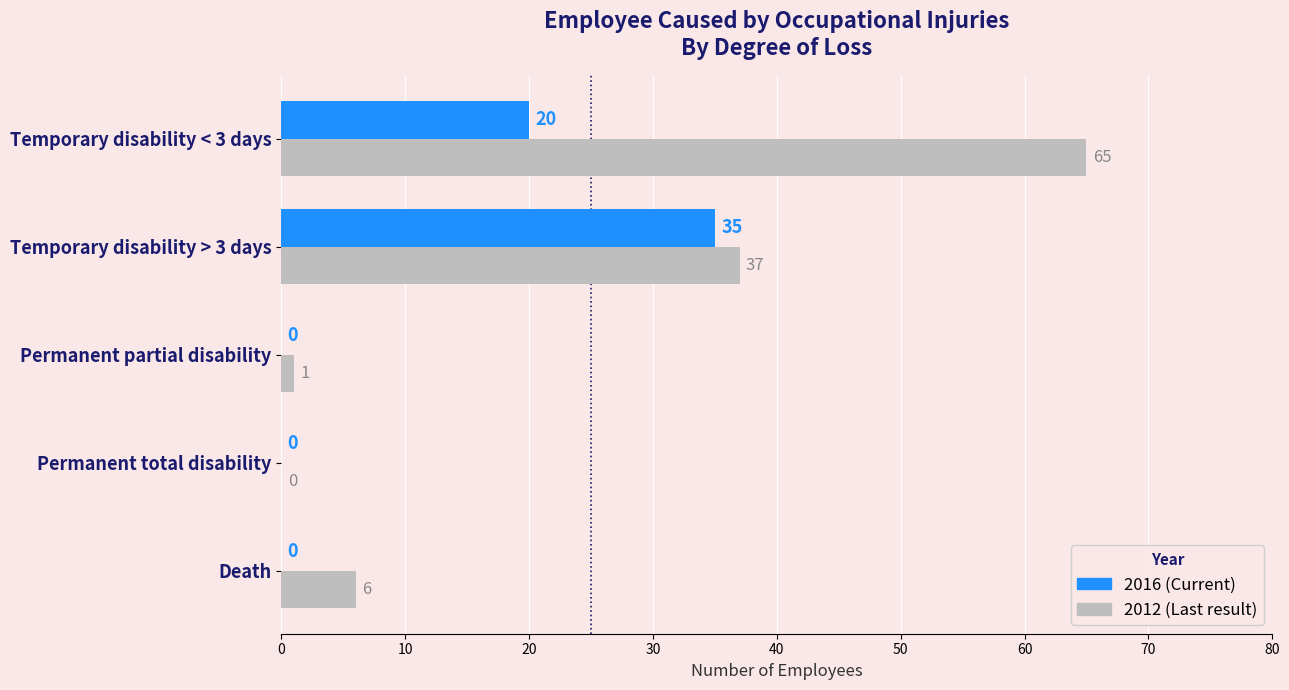

What is the greatest value displayed?

65